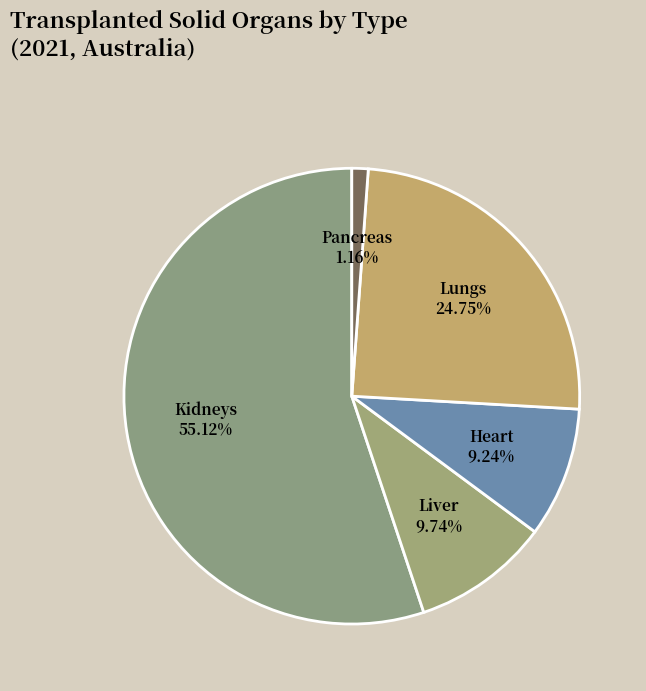

Do Liver and Lungs together represent more than half of the pie?

No